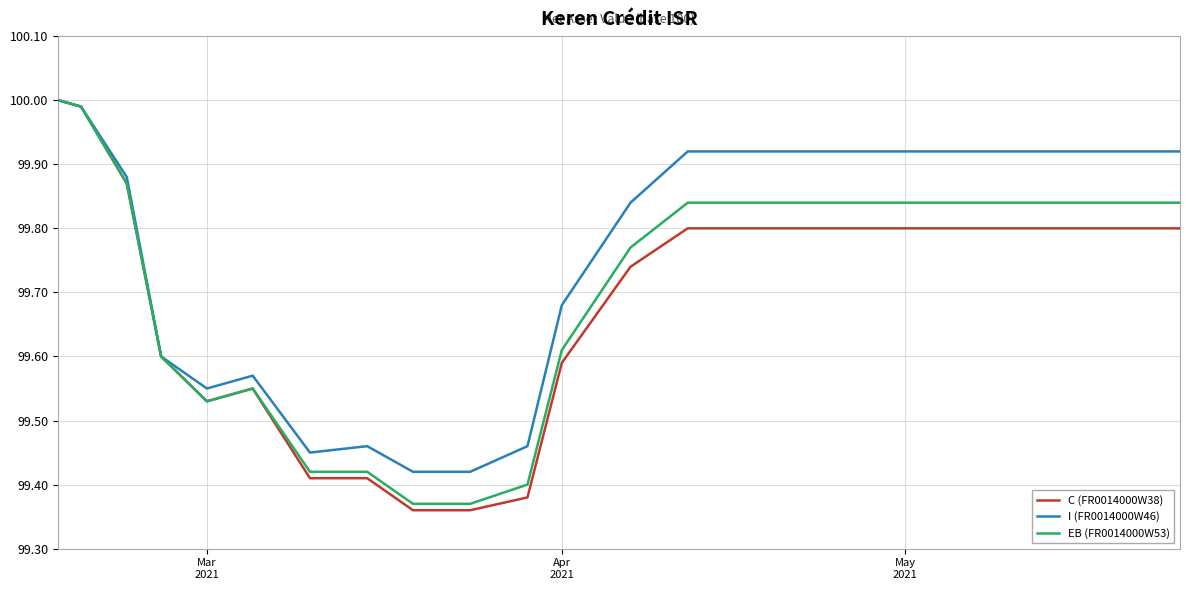

List the series in order of their overall mean, lowest first.

C (FR0014000W38), EB (FR0014000W53), I (FR0014000W46)